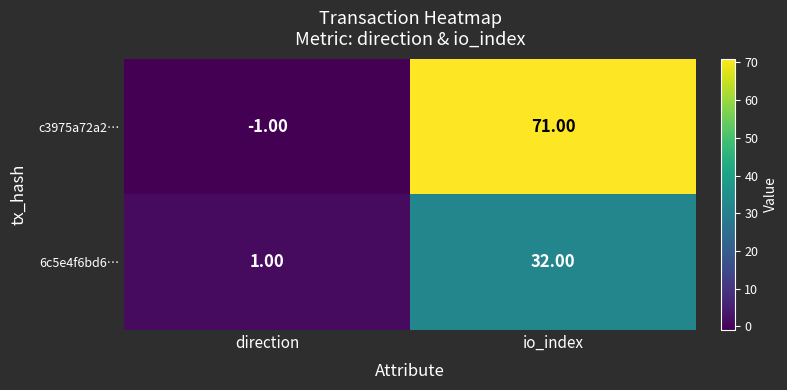

Rank the series by their average value, from lowest to highest.

6c5e4f6bd6…, c3975a72a2…